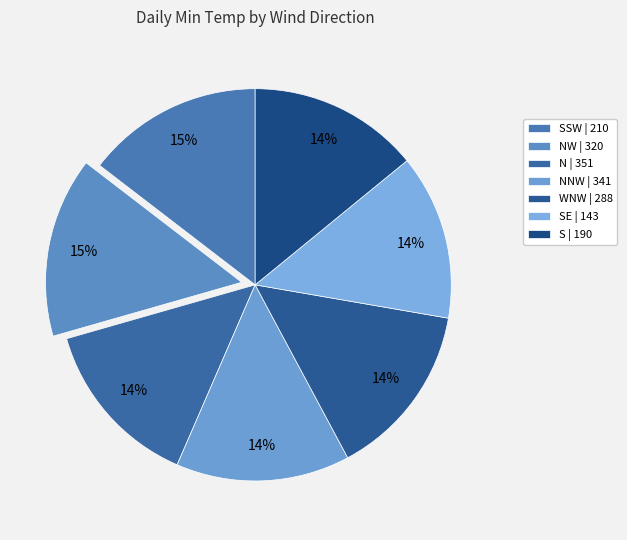

The SE | 143 slice represents 14% of the pie. True or false?

True